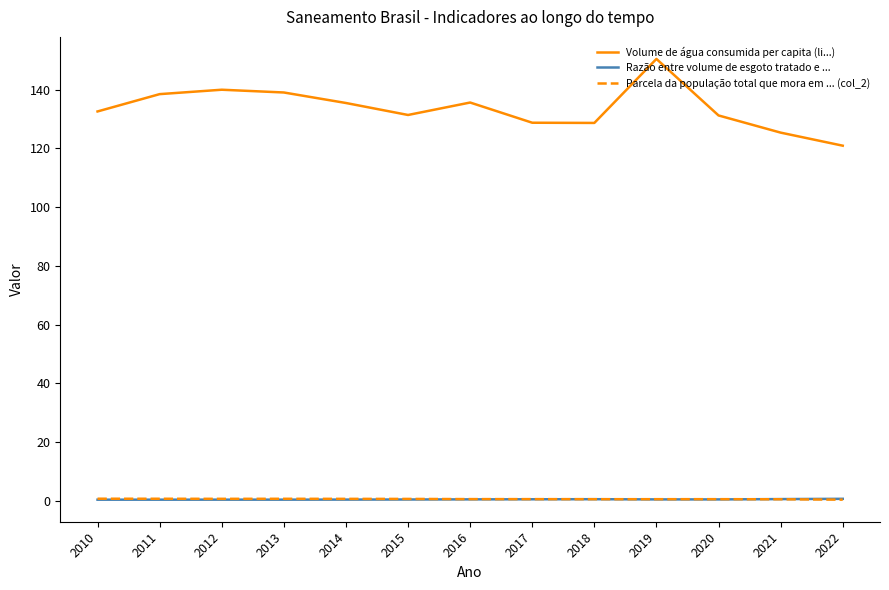

Is it true that Volume de água consumida per capita (li...) equals 83.8 at 2013?

False